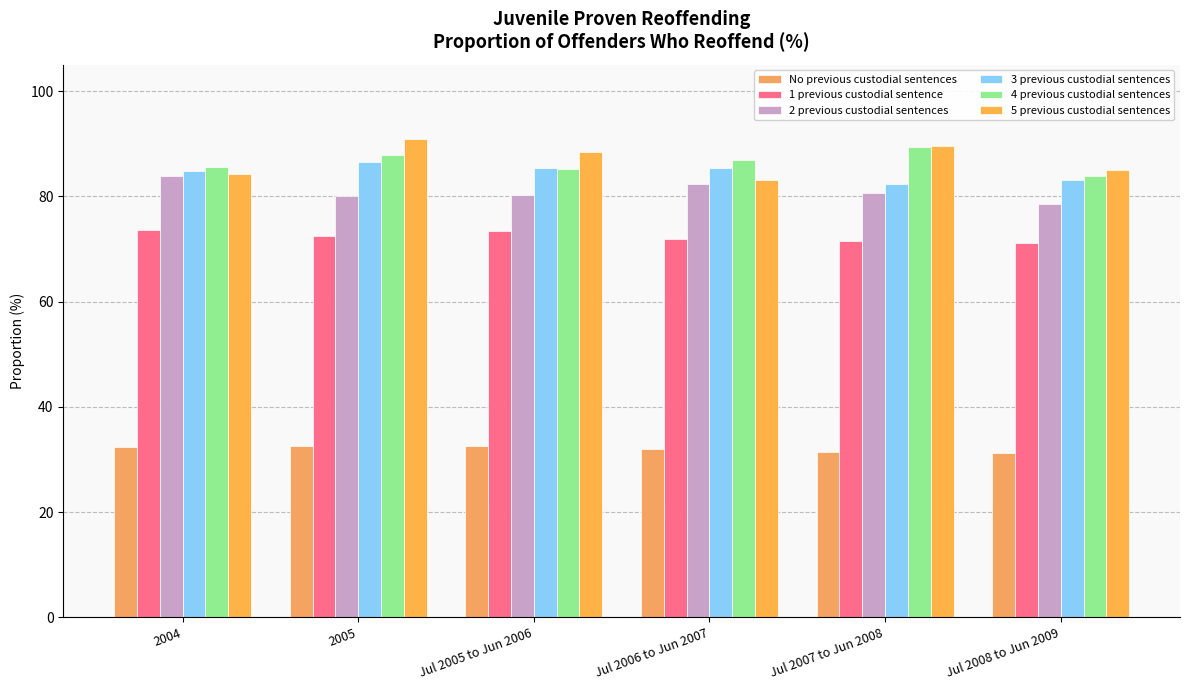

What is the sum of all 3 previous custodial sentences values?

507.7